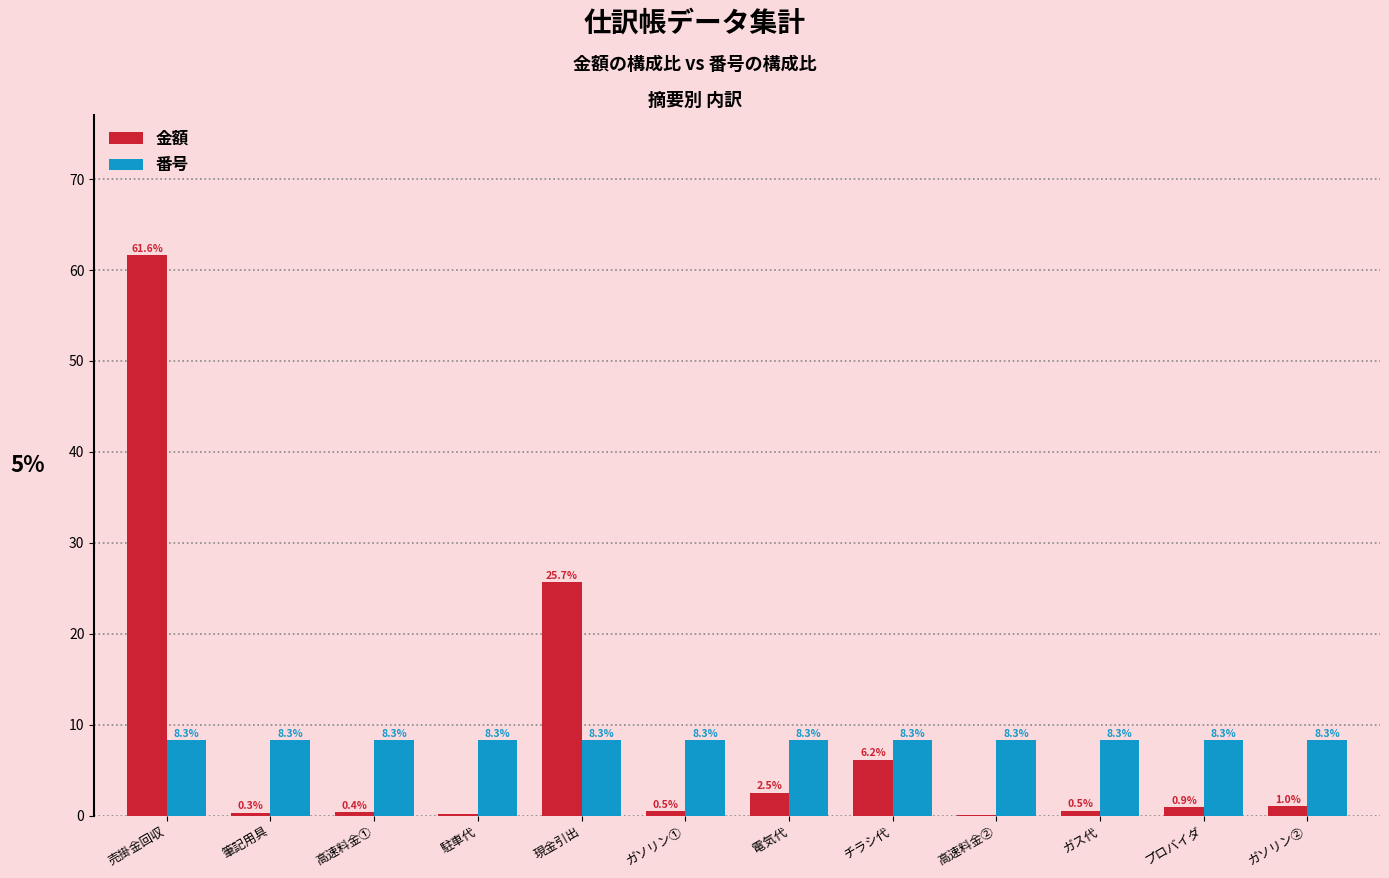

Is it true that 番号 equals 4.9 at 売掛金回収?

False